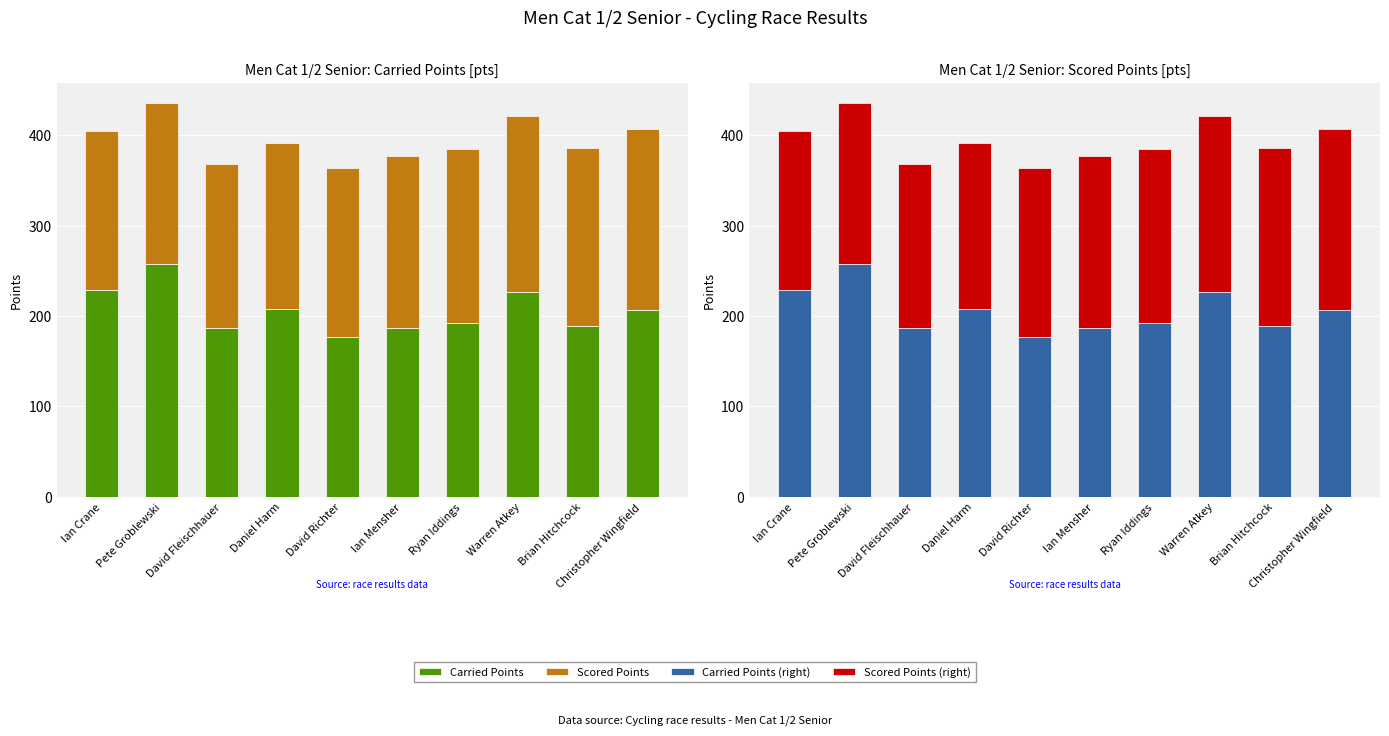

What is the difference between the highest and lowest values at Ian Mensher?

2.6